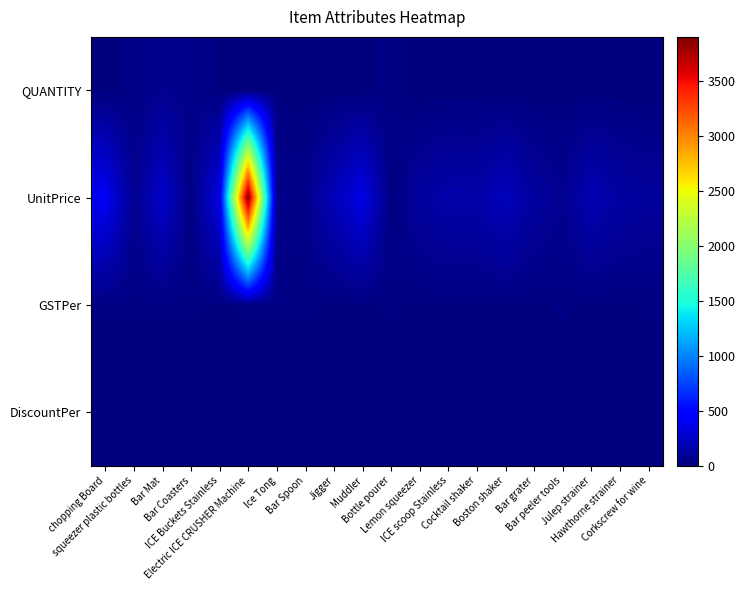

Which category has the highest value across all series?

Electric ICE CRUSHER Machine